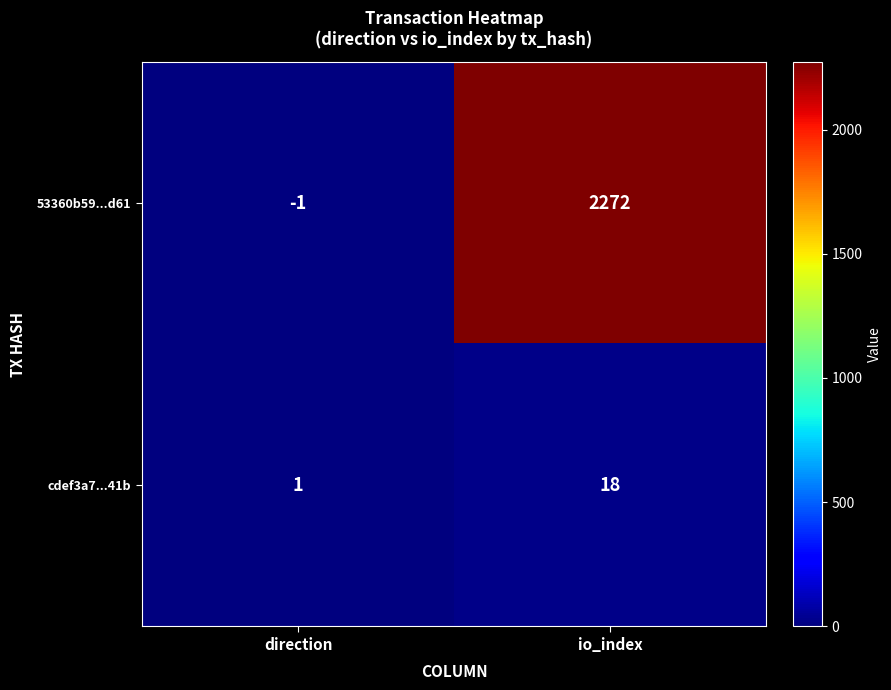

Which series has the largest range (max minus min)?

53360b59...d61